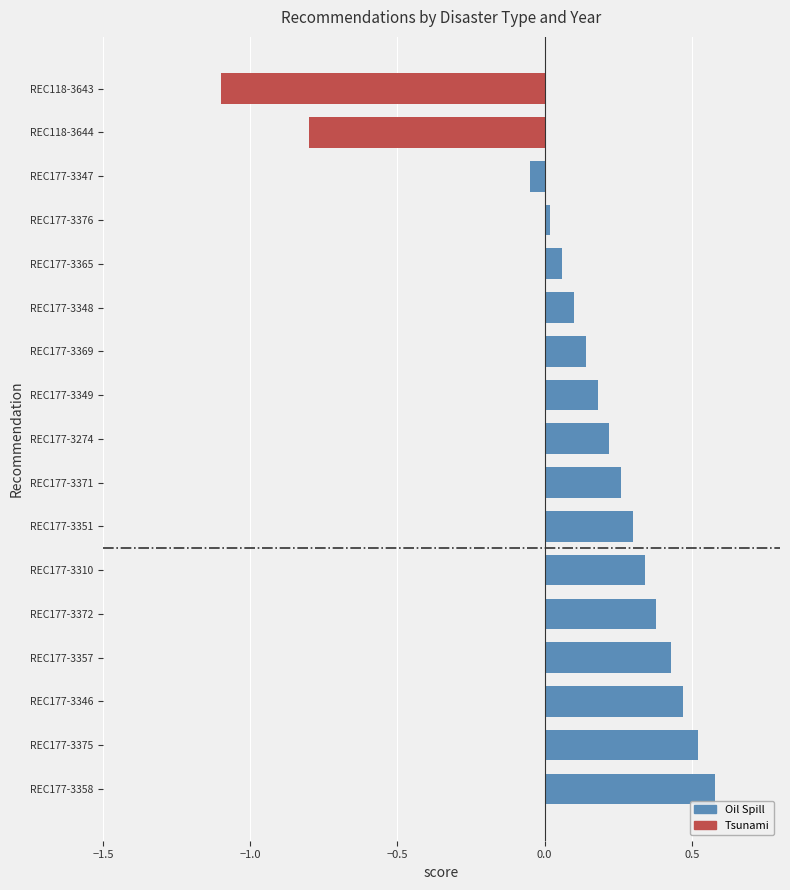

Is it true that the value at REC177-3372 is 2850?

False